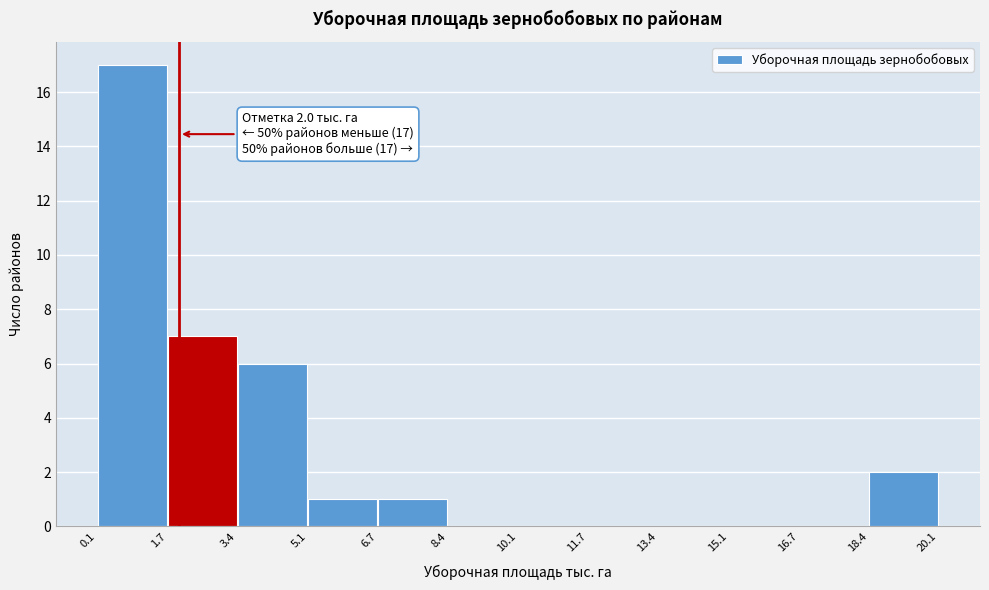

Over which range of the x-axis is the bar tallest?

0.1 to 1.7